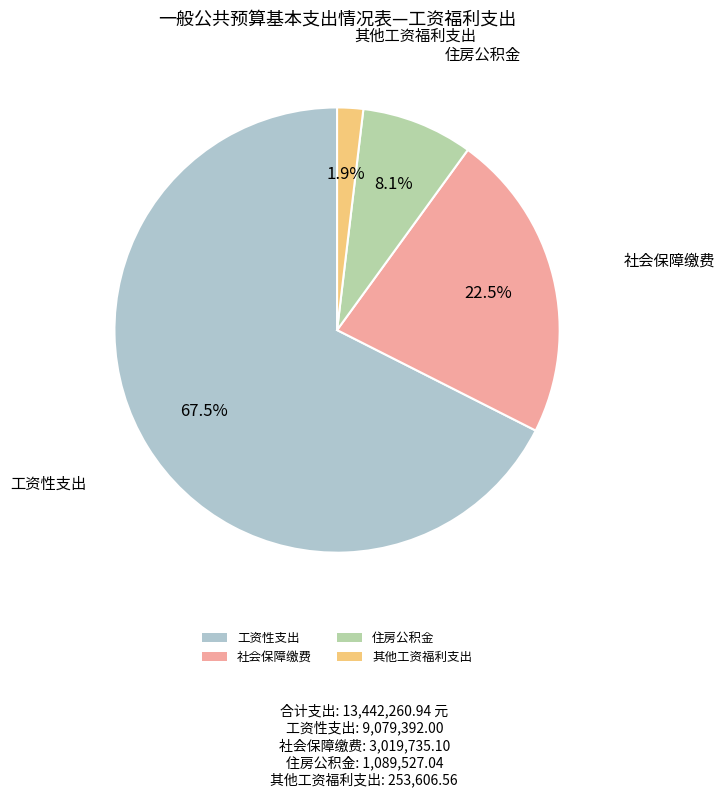

To the nearest percent, what portion does 其他工资福利支出 represent?

2%